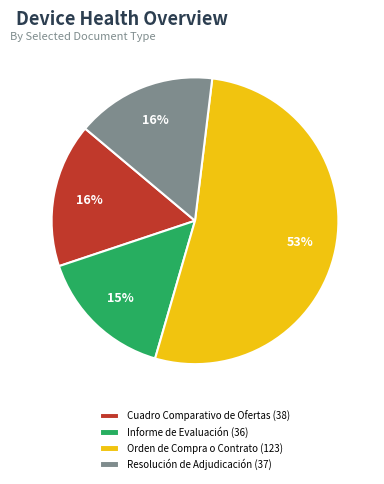

Which slice is the largest?

Orden de Compra o Contrato